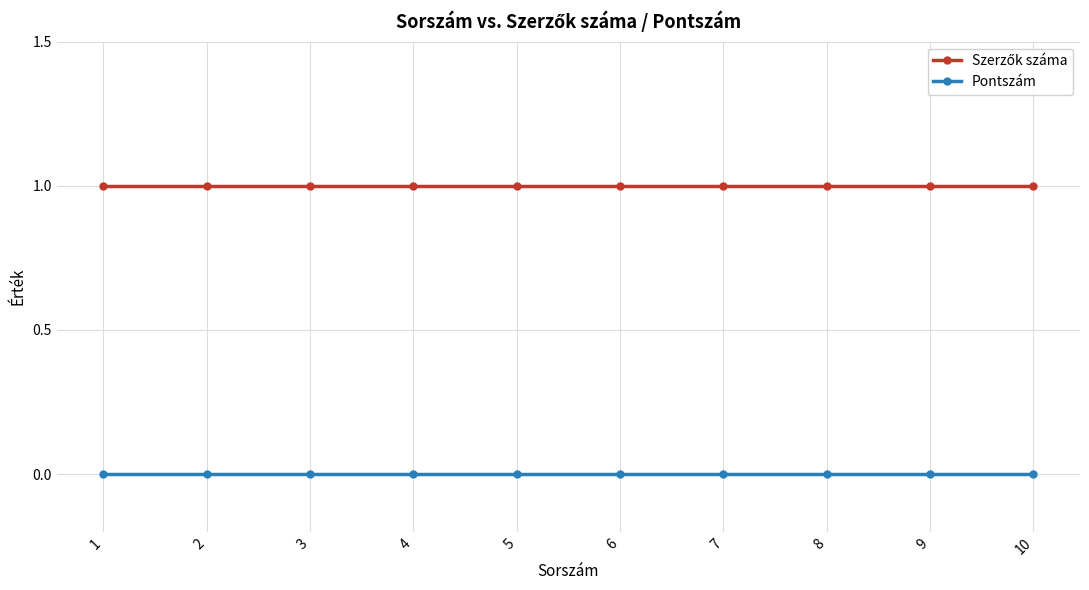

Is it true that Pontszám equals 0 at 9?

True